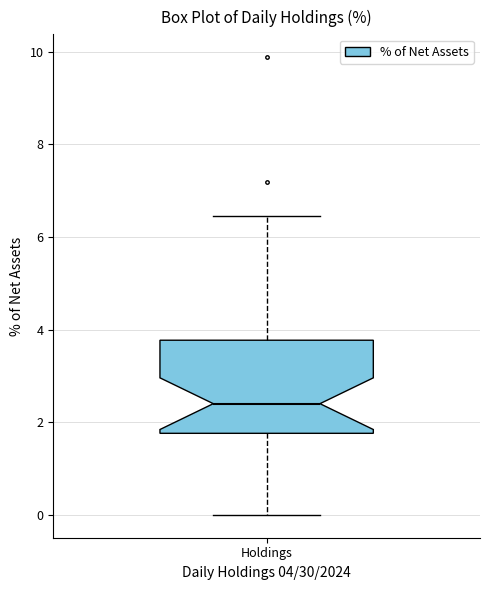

Read this box plot against the y-axis: the position of the median line, the range covered by the box, and the ends of both whiskers. The values are not printed on the chart, so give them approximately, as read against the axis.

median 2.4, box 1.8 to 3.8, whiskers 0.0 to 6.4